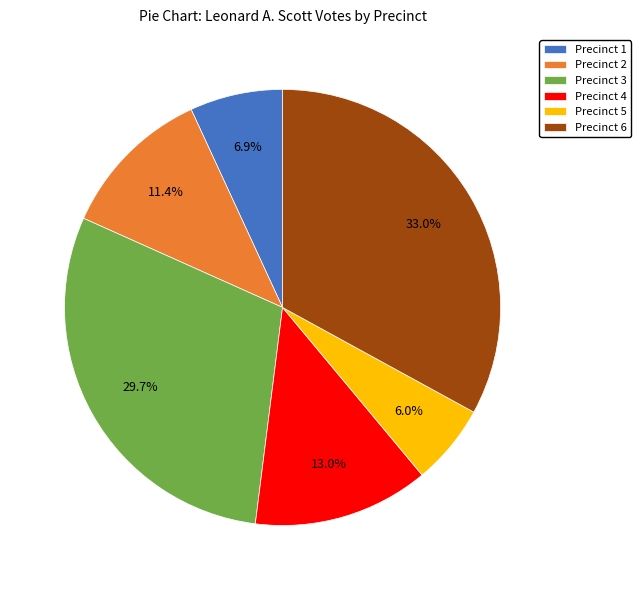

How much of the chart is everything except Precinct 6?

67.0%